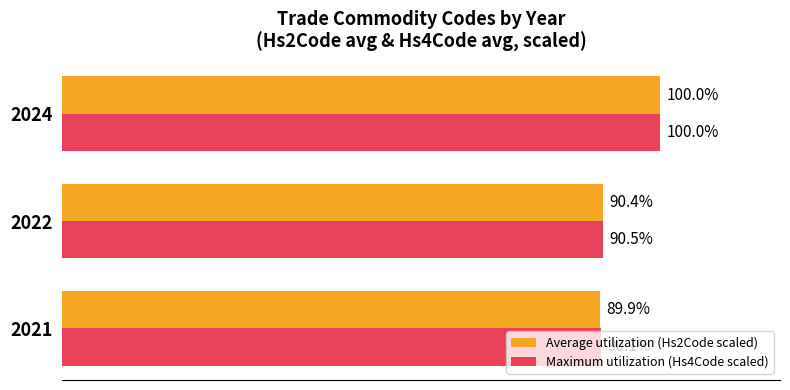

Which series changed the most between 2021 and 2024?

Average utilization (Hs2Code scaled)